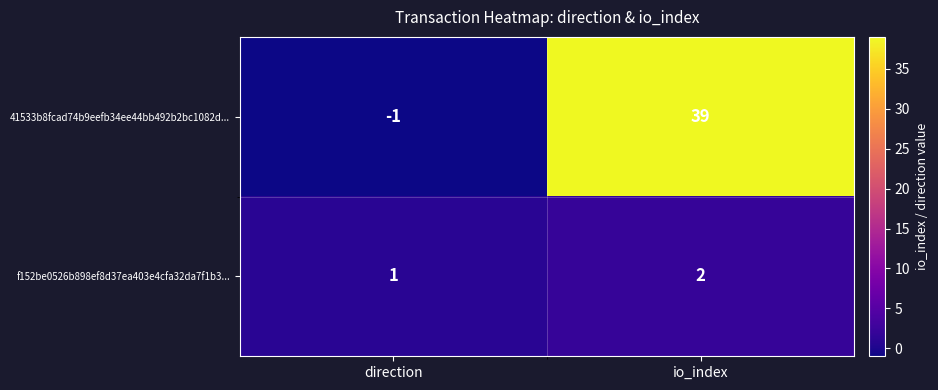

How many values in 41533b8fcad74b9eefb34ee44bb492b2bc1082d... are below zero?

1